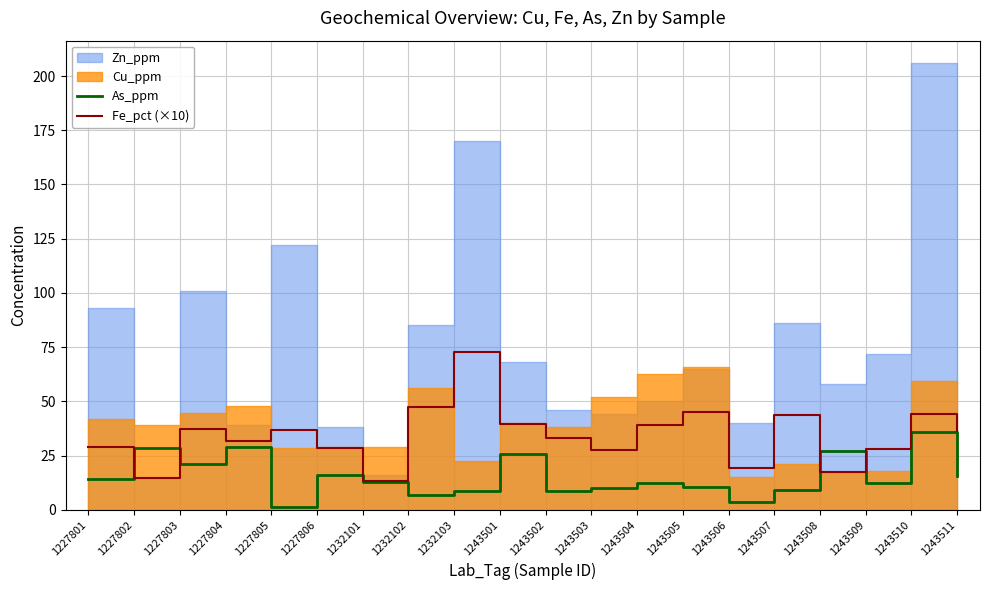

The value of Fe_pct (×10) at 1243511 is 64.6. True or false?

False